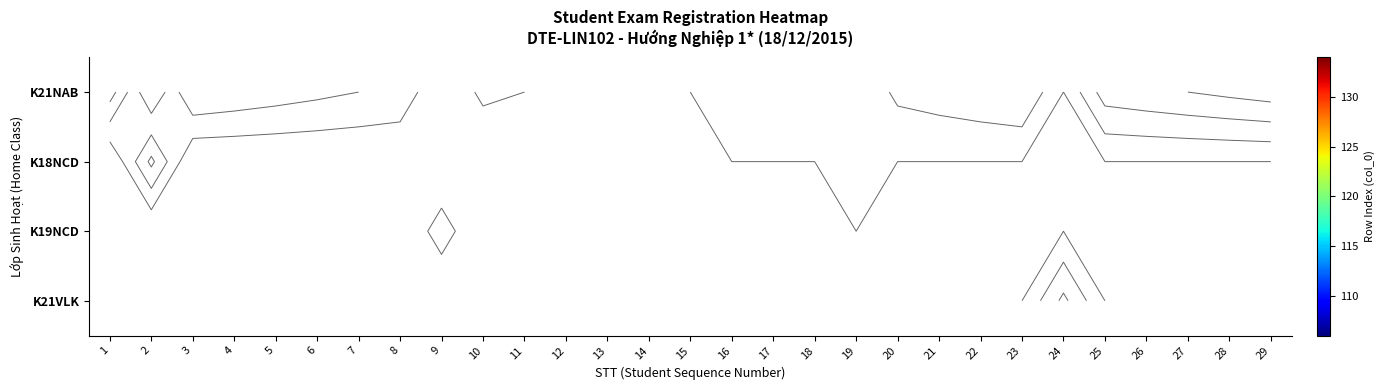

Where is K21NAB nearest to the value 120?

15